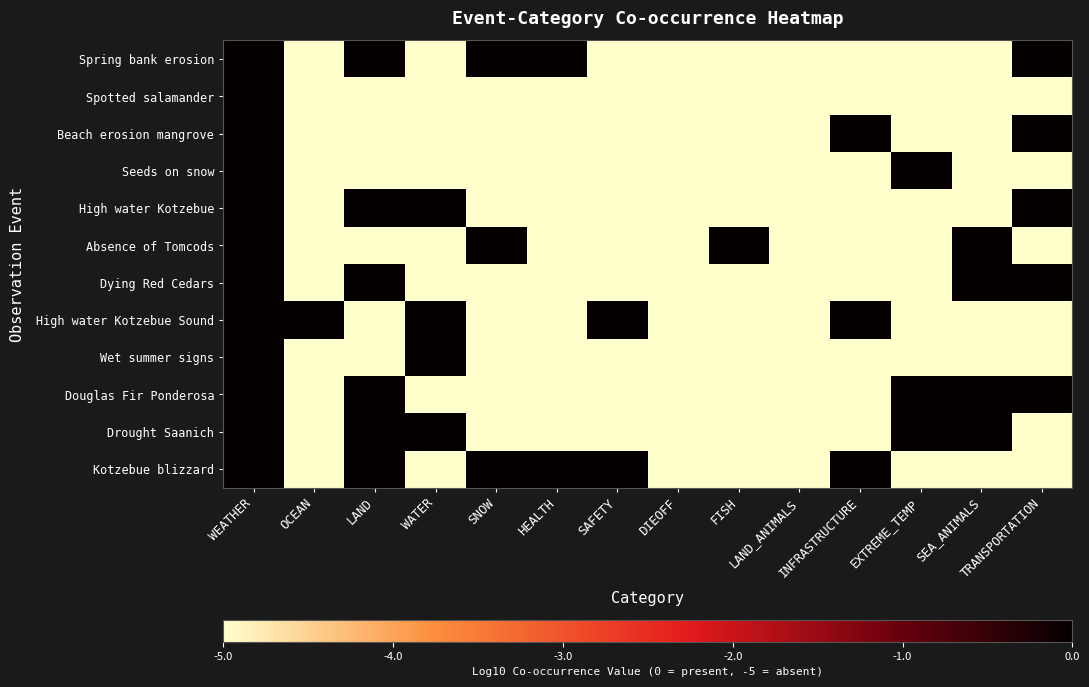

Between OCEAN and SEA_ANIMALS, which series saw the biggest shift?

Absence of Tomcods